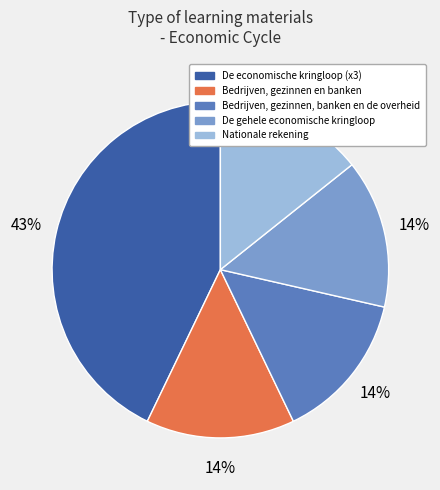

What percentage is the Nationale rekening slice, to the nearest percent?

14%